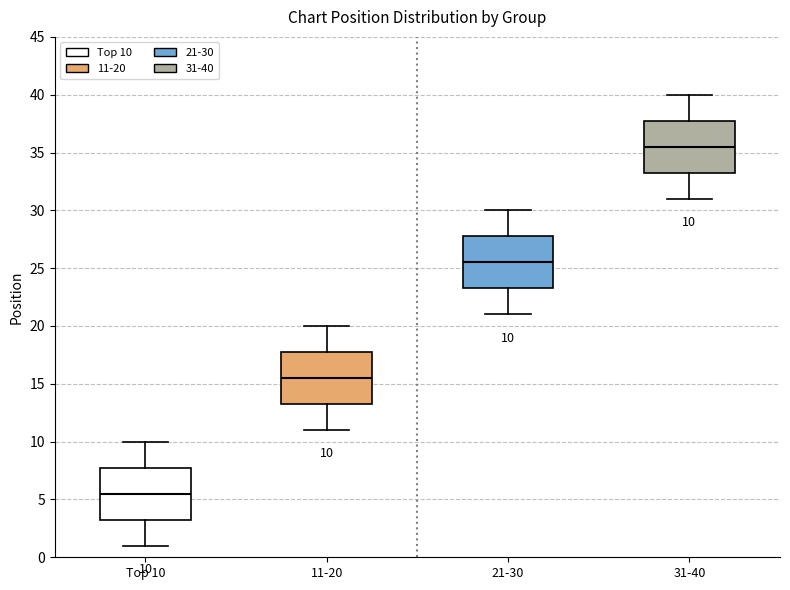

Which box's median line is the lowest?

Top 10